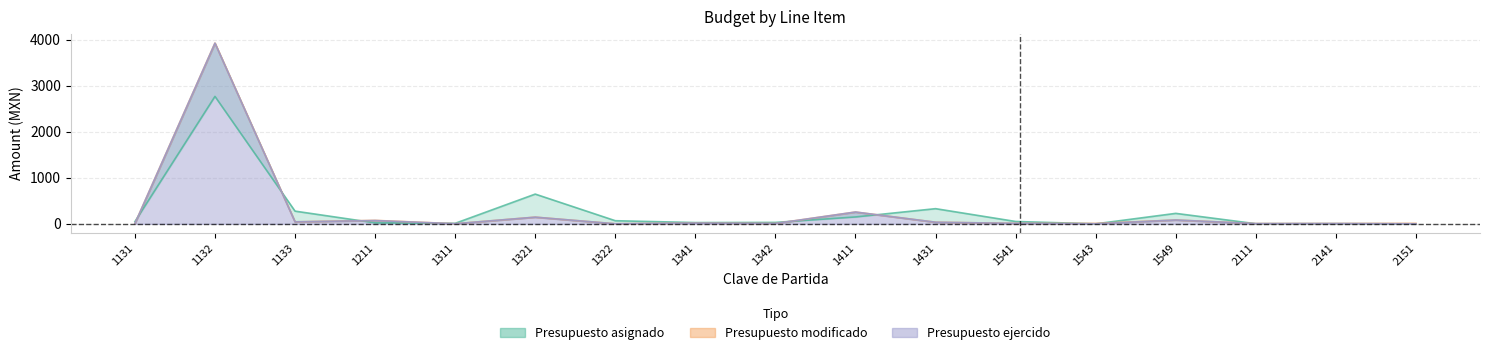

Reading right to left, list all the values displayed in this chart.

Presupuesto asignado: 0.0	3.5	2.7	227.7	0.0	51.2	330.0	150.0	31.0	27.8	68.0	646.9	11.1	21.5	276.5	2771.7	48.1
Presupuesto modificado: 9.7	7.0	5.9	83.3	9.2	9.7	35.1	256.7	7.3	15.2	1.0	145.3	2.1	75.1	43.4	3931.0	5.1
Presupuesto ejercido: 1.3	5.9	4.8	83.3	1.5	9.7	35.1	256.7	7.3	15.2	1.0	145.3	2.1	71.8	43.4	3929.4	5.1